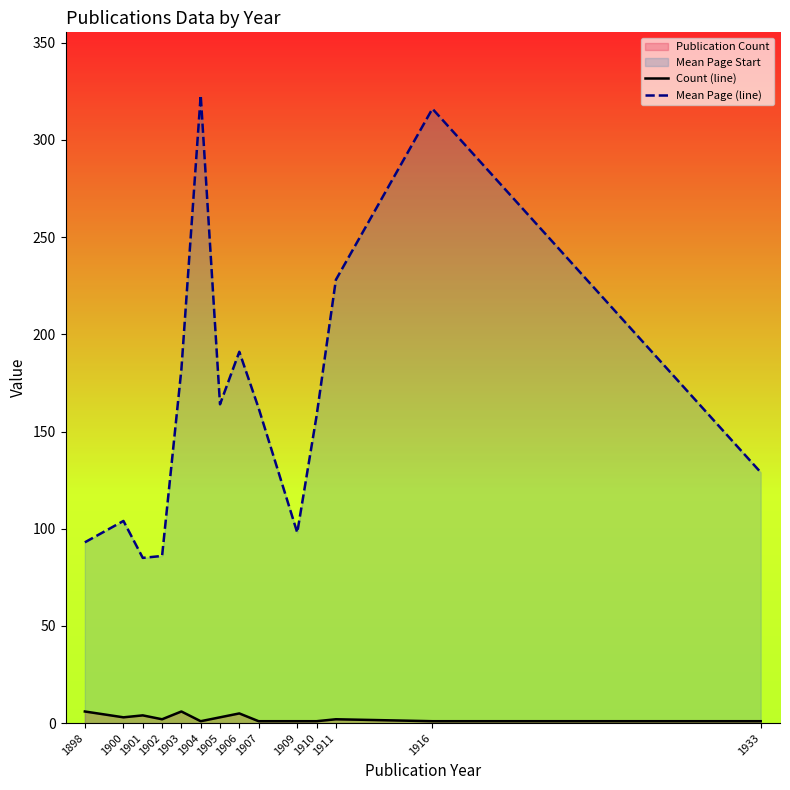

What is the difference between the highest and lowest values at 1905?

161